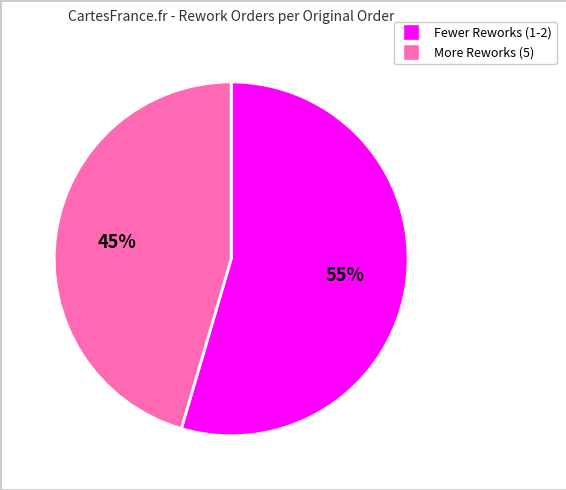

Is there a majority slice in this chart?

Yes